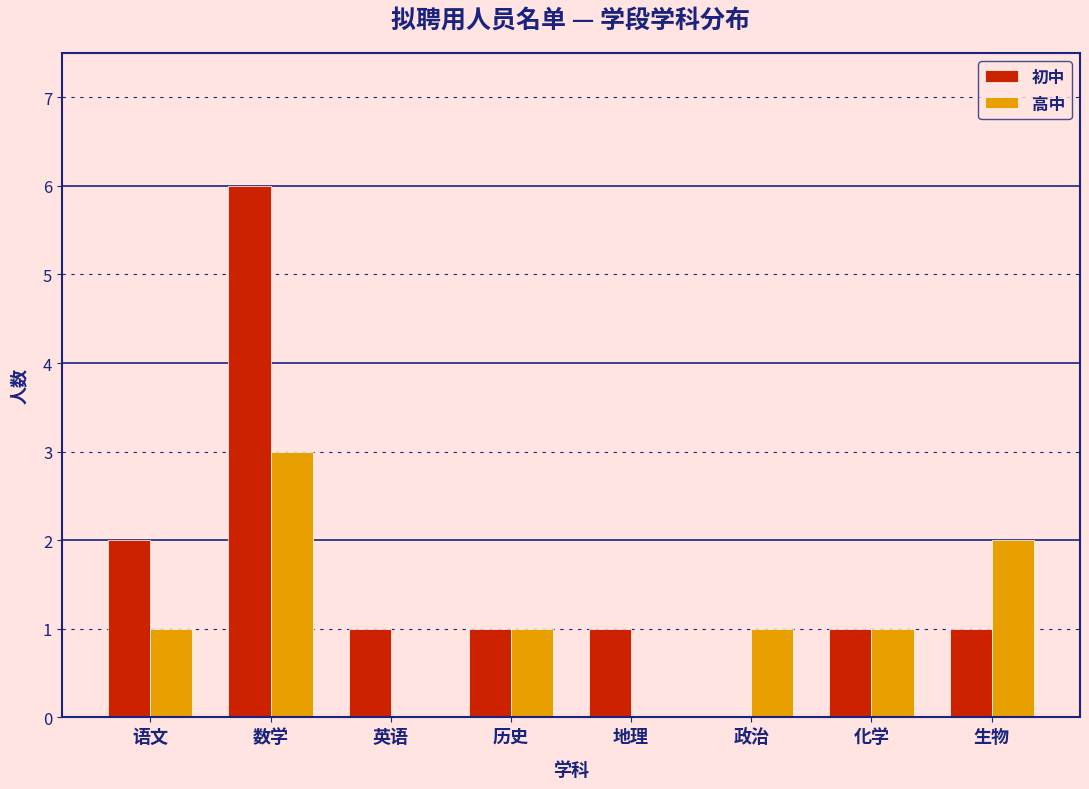

Reading right to left, transcribe all the data shown in this chart.

初中: 生物=1	化学=1	政治=0	地理=1	历史=1	英语=1	数学=6	语文=2
高中: 生物=2	化学=1	政治=1	地理=0	历史=1	英语=0	数学=3	语文=1